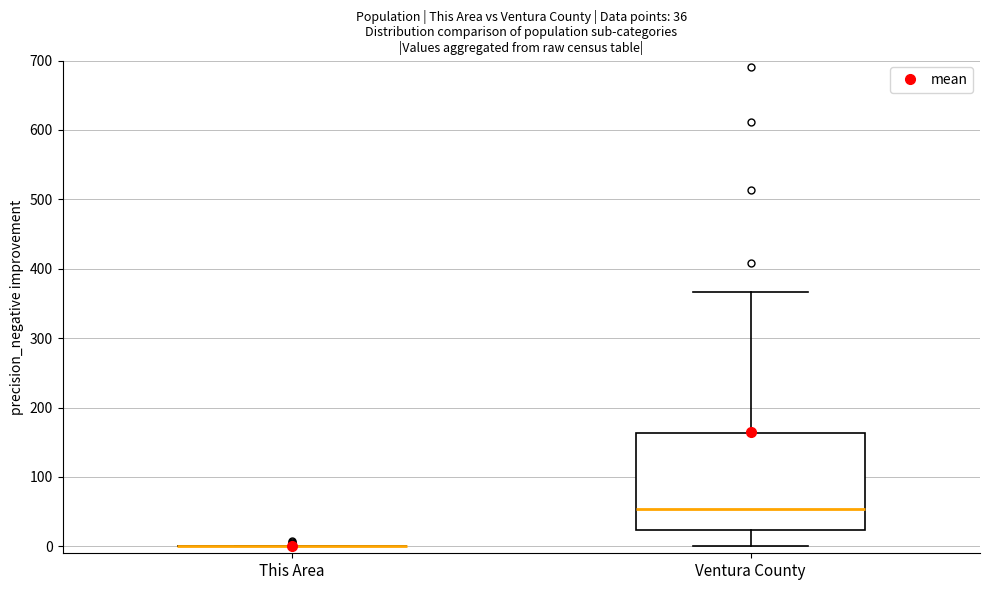

Which box is the tallest, from its lower edge to its upper edge?

Ventura County